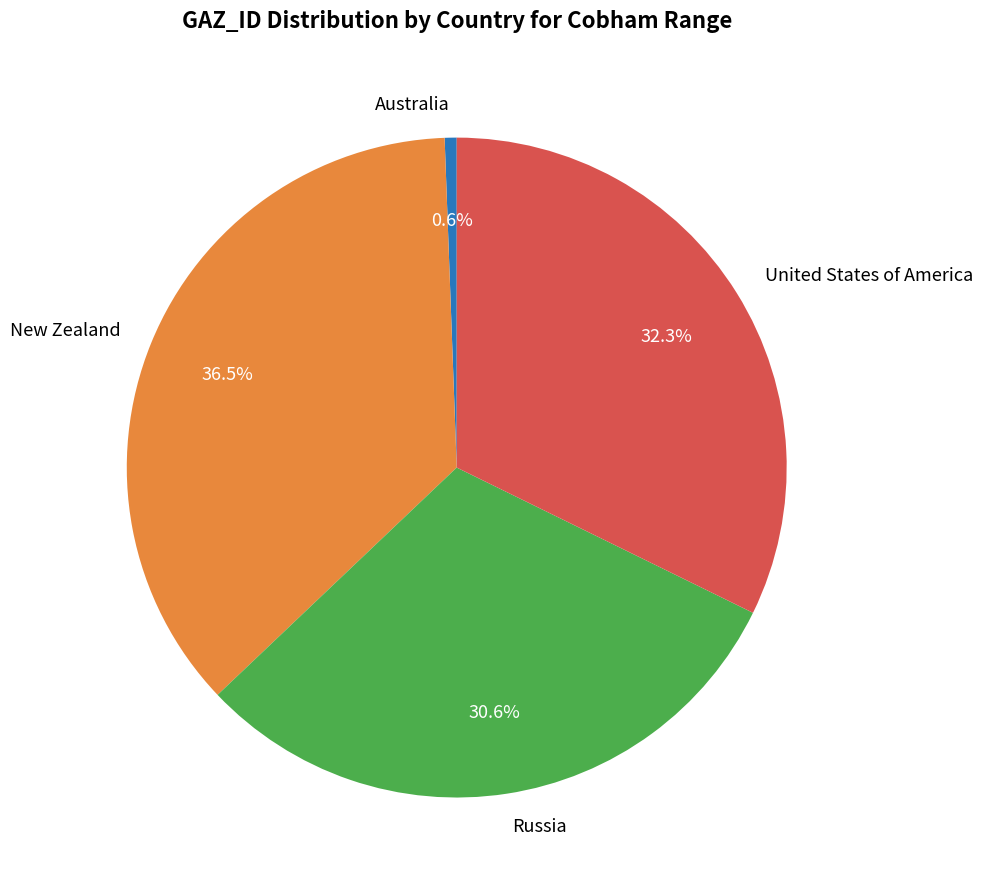

To the nearest percent, what is the difference between the largest and smallest slice percentages?

36%